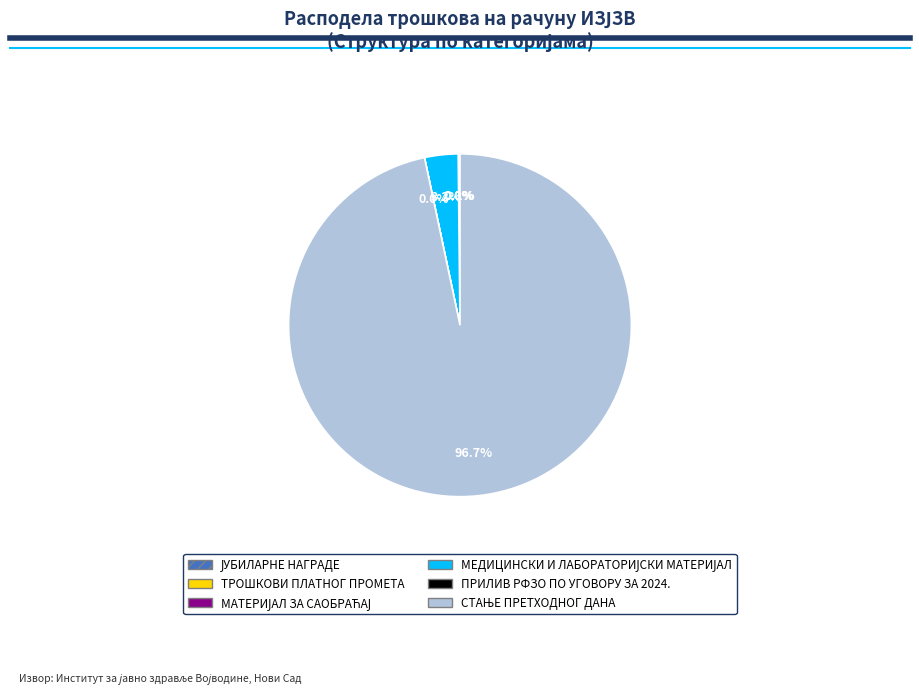

Does any single category account for the majority?

Yes